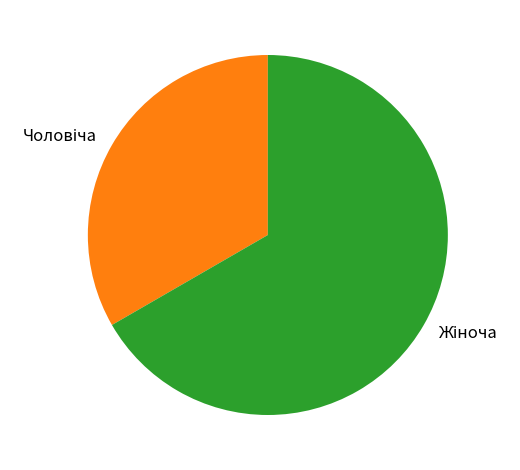

Is there any slice that represents more than half of the pie?

Yes